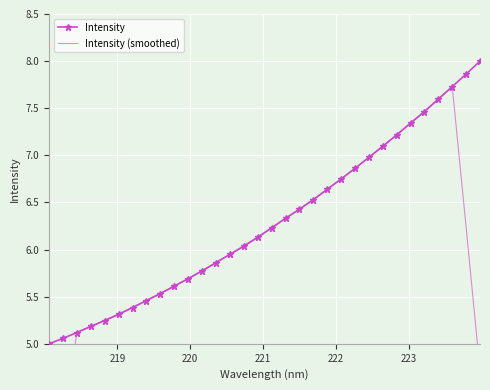

True or false: Intensity has more than 2 interior local peaks.

False